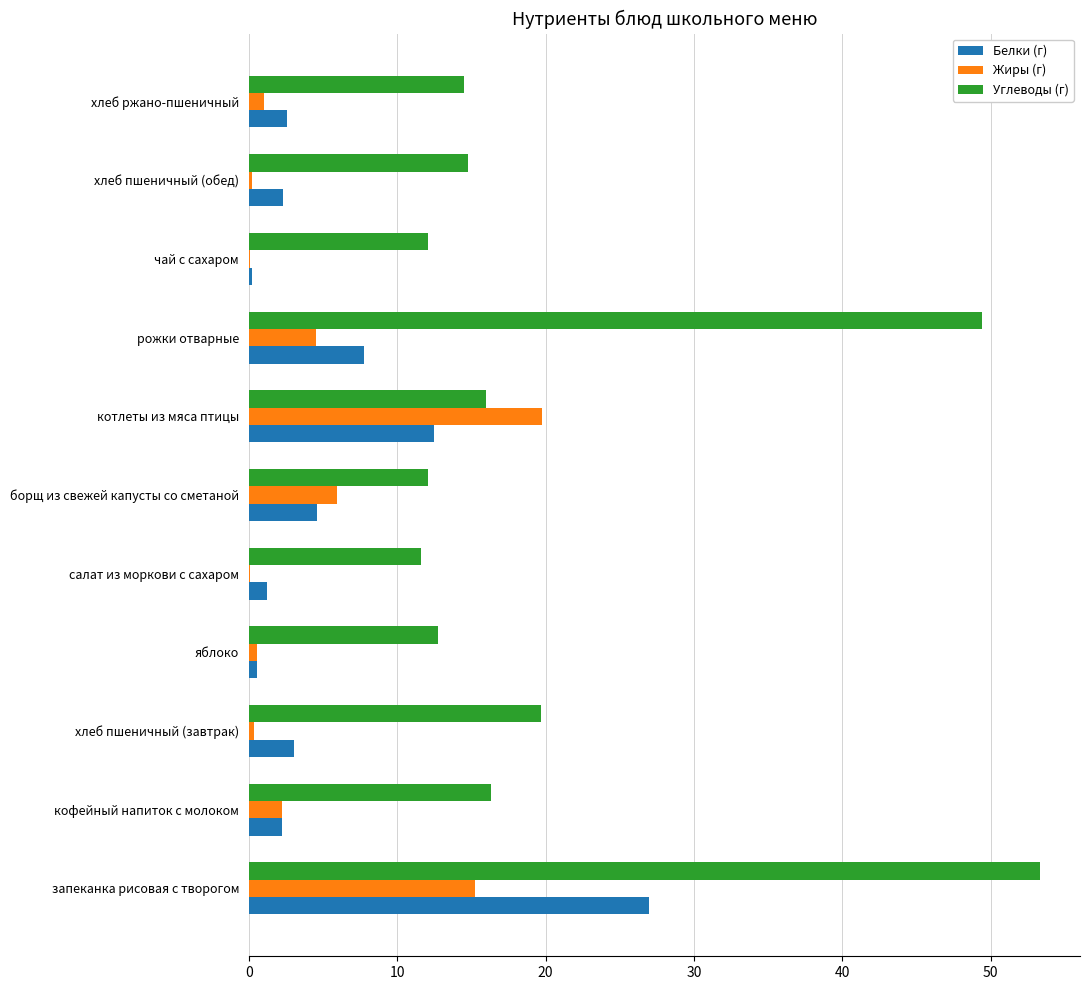

What is the sum of all Жиры (г) values?

49.9